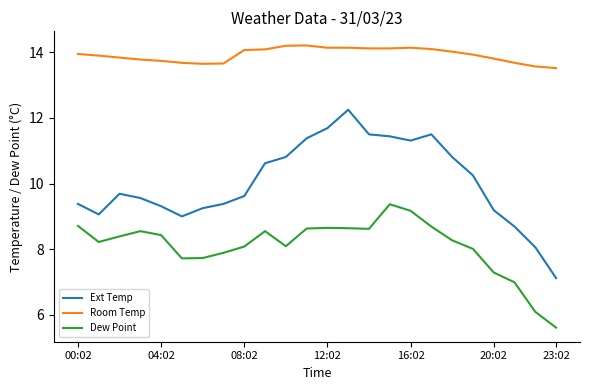

Which series has the largest total across all categories?

Room Temp